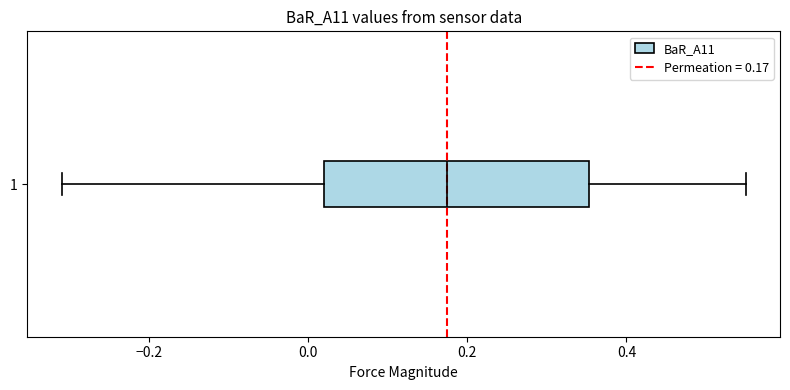

Where is the right edge of the box at y = 1 on the x-axis? The values are not printed on the chart, so give them approximately, as read against the axis.

0.36